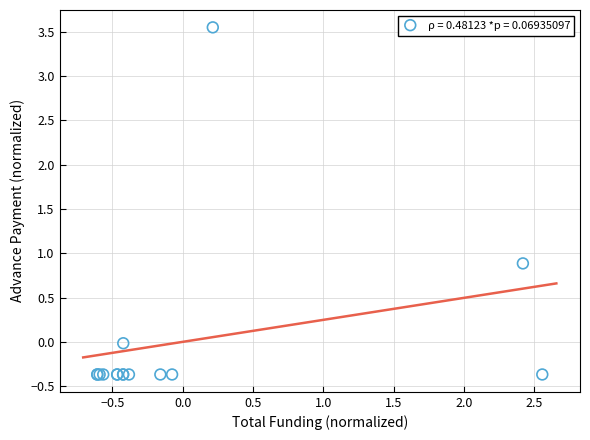

What Y value in the scatter plot is closest to 1?

0.9